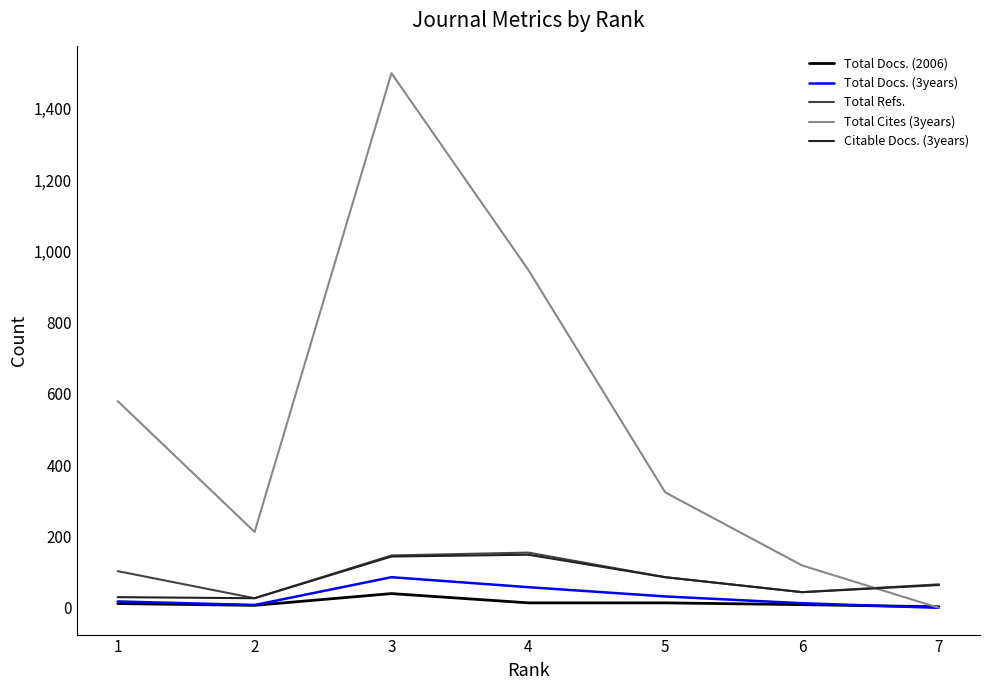

Which series has the widest spread of values?

Total Cites (3years)